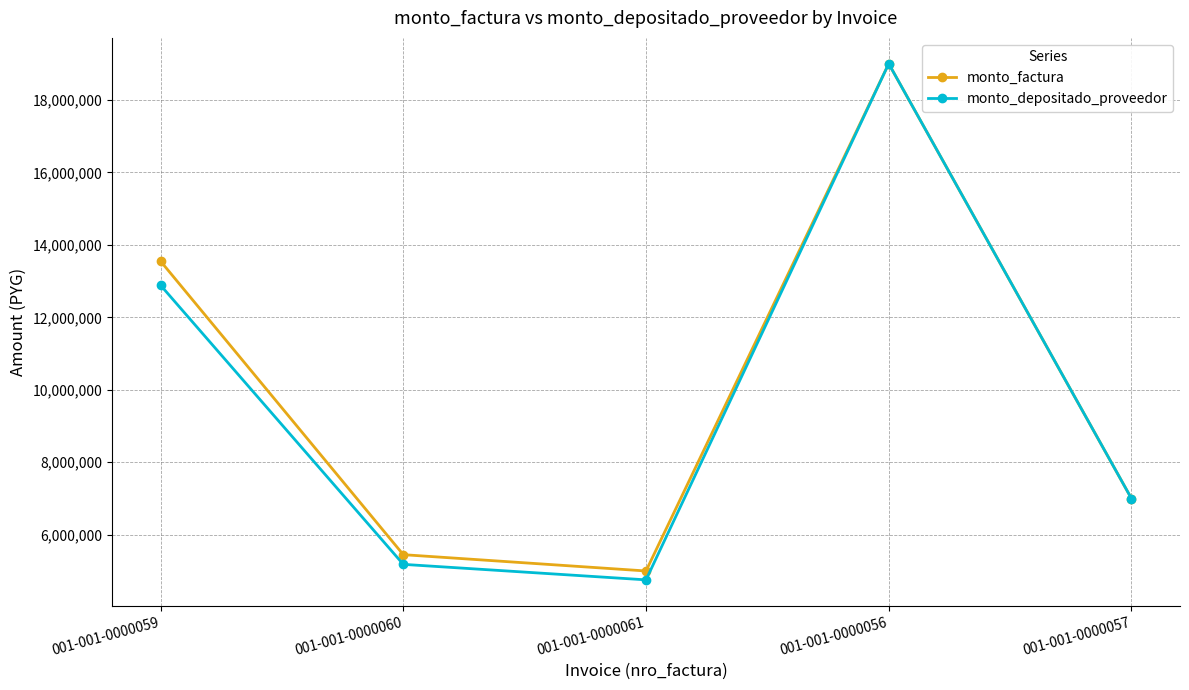

In monto_depositado_proveedor, how many points are lower than both neighbors (excluding endpoints)?

1